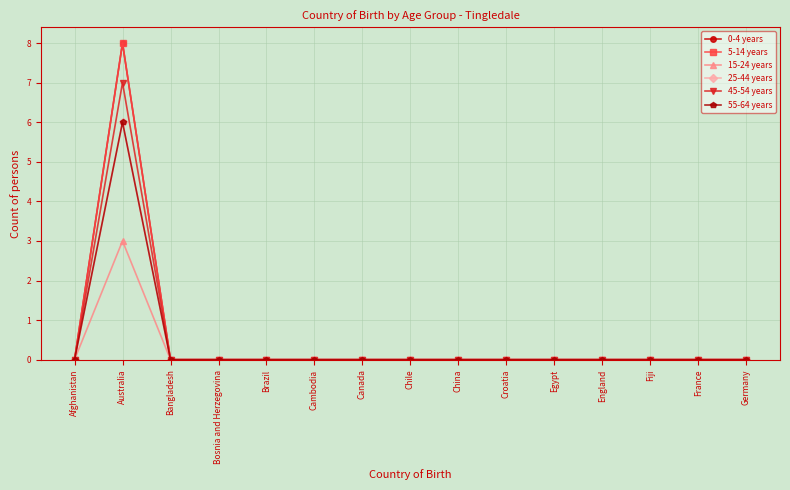

Between Afghanistan and Croatia, which series saw the biggest shift?

0-4 years